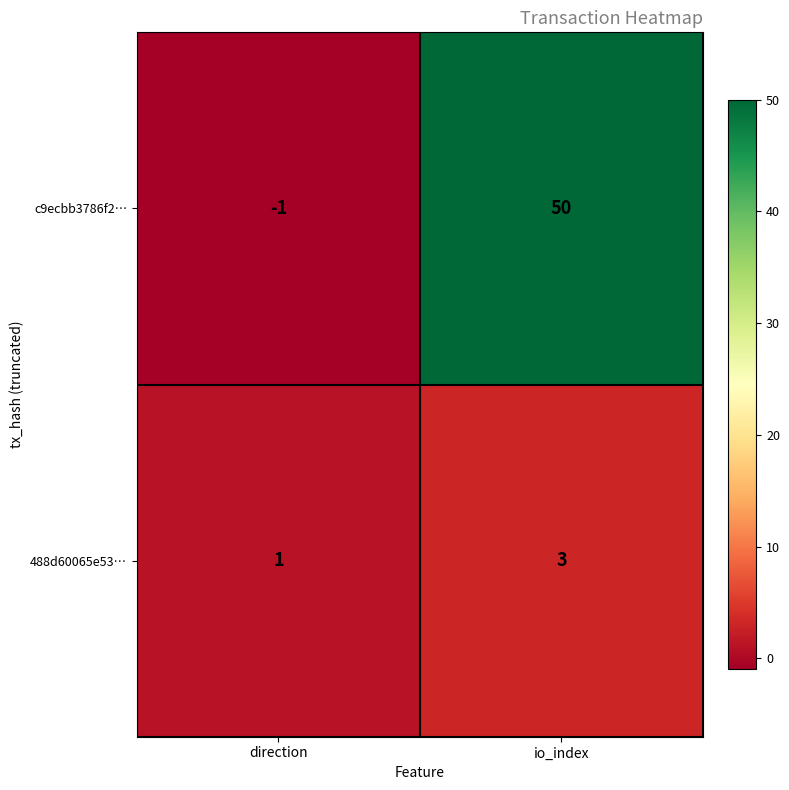

Reading left to right, list all the values displayed in this chart.

c9ecbb3786f2…: direction=-1	io_index=50
488d60065e53…: direction=1	io_index=3